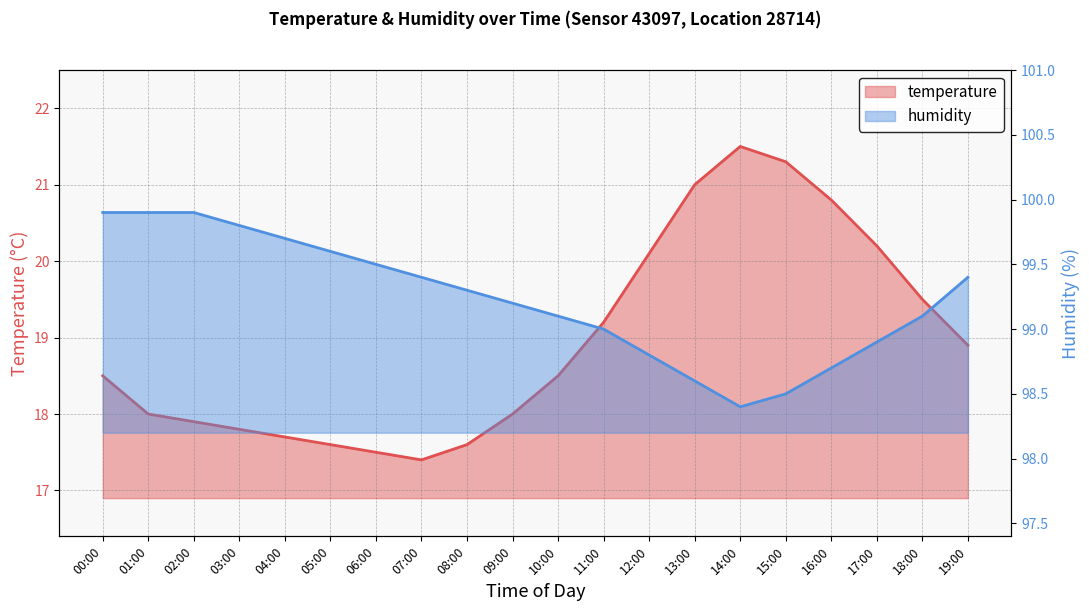

What is the sum of all temperature values?

379.0